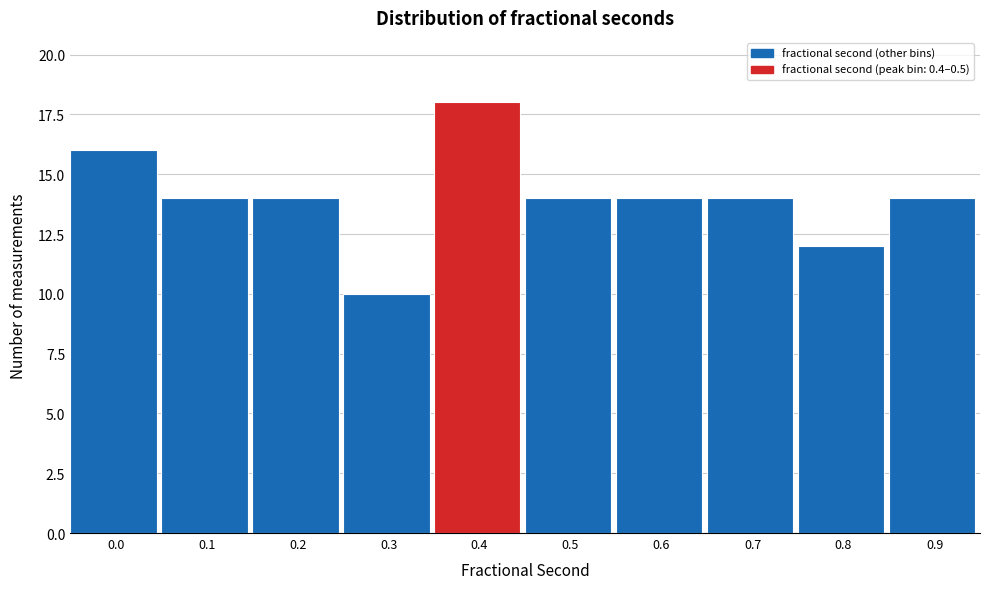

Reading right to left, transcribe all the data shown in this chart.

0.9=14	0.8=12	0.7=14	0.6=14	0.5=14	0.4=18	0.3=10	0.2=14	0.1=14	0.0=16